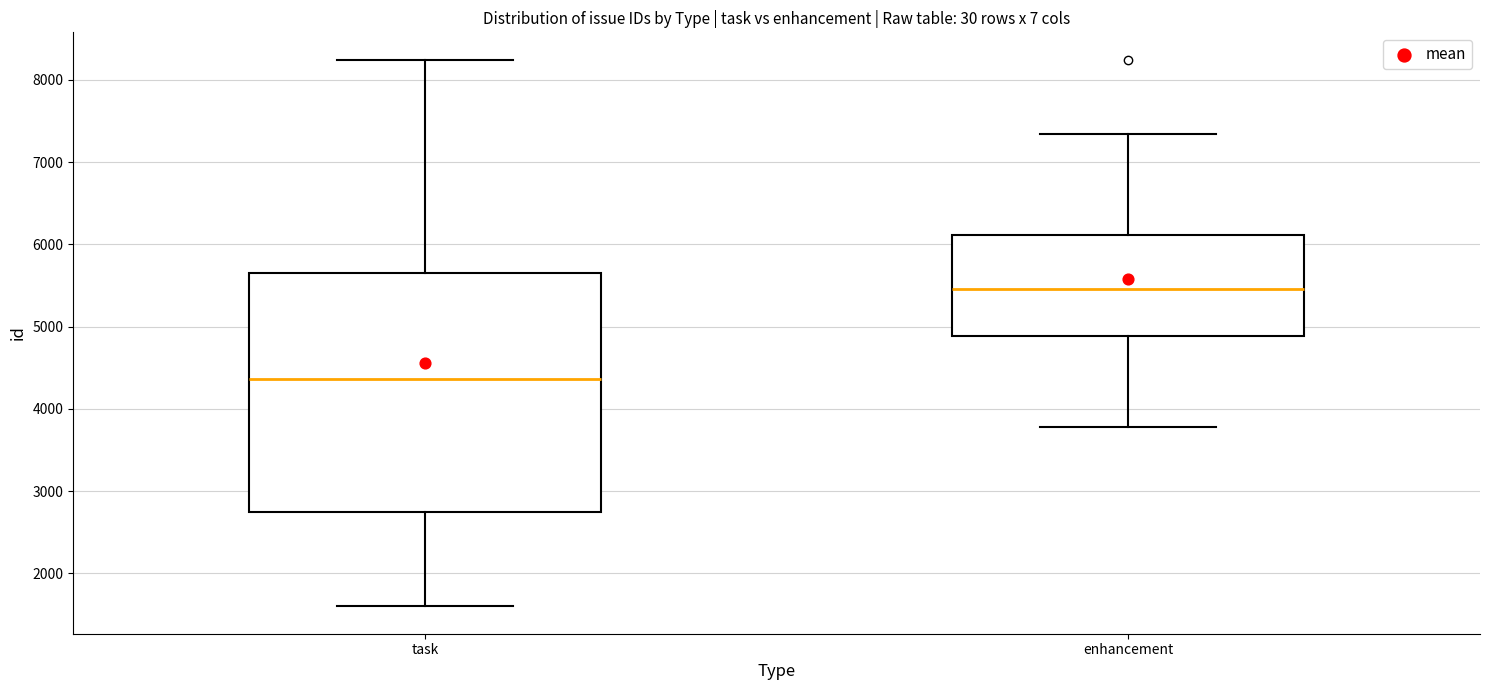

Reading left to right, read every box against the y-axis: the position of its median line, the range the box covers, and the ends of its whiskers. The values are not printed on the chart, so give them approximately, as read against the axis.

task: median 4400, box 2800 to 5600, whiskers 1600 to 8200
enhancement: median 5500, box 4900 to 6100, whiskers 3800 to 7300